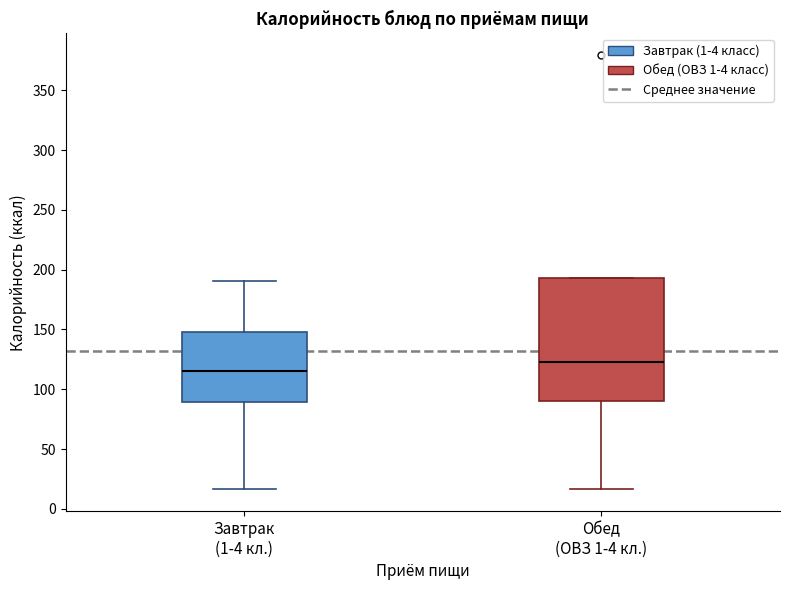

Which box has the lowest median line?

Завтрак (1-4 кл.)